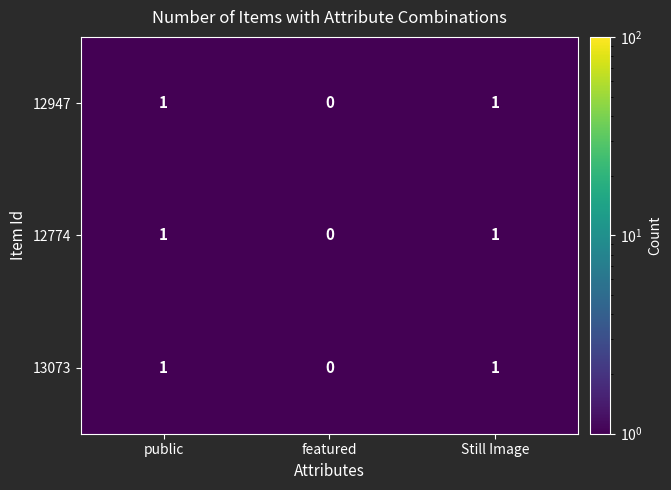

What is the total value across all series at public?

3